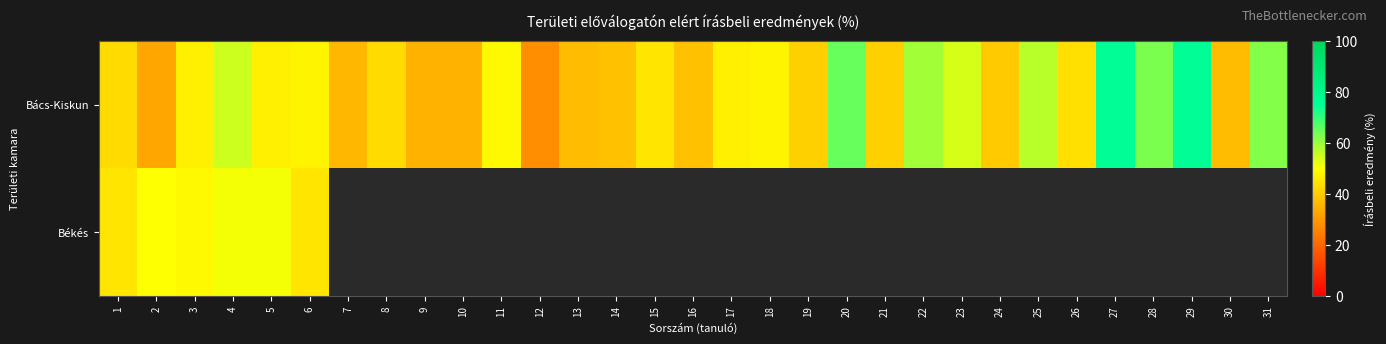

How many series are shown in this chart?

2